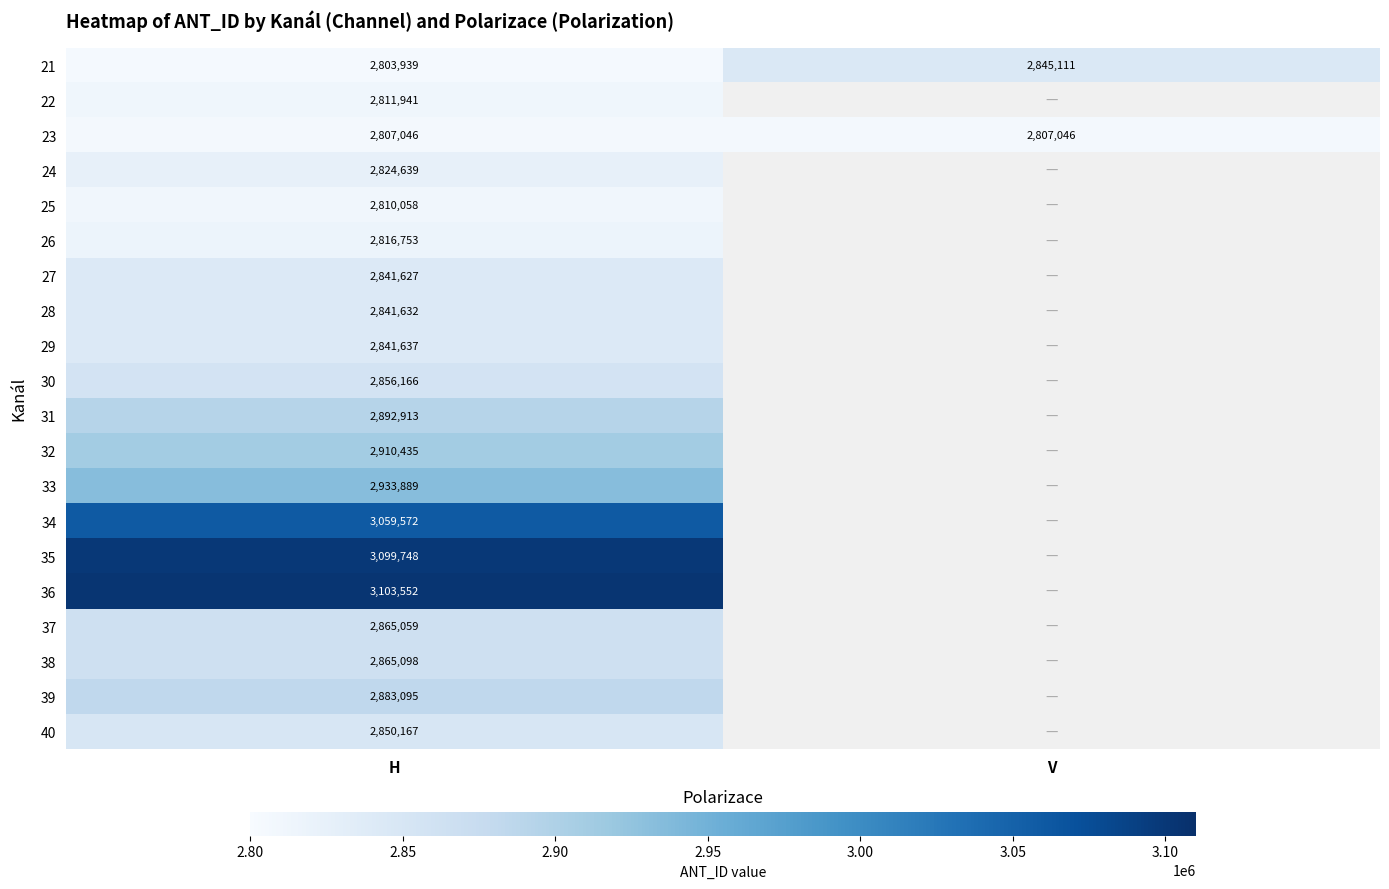

What is the difference between the maximum and minimum values in the 21 series?

41172